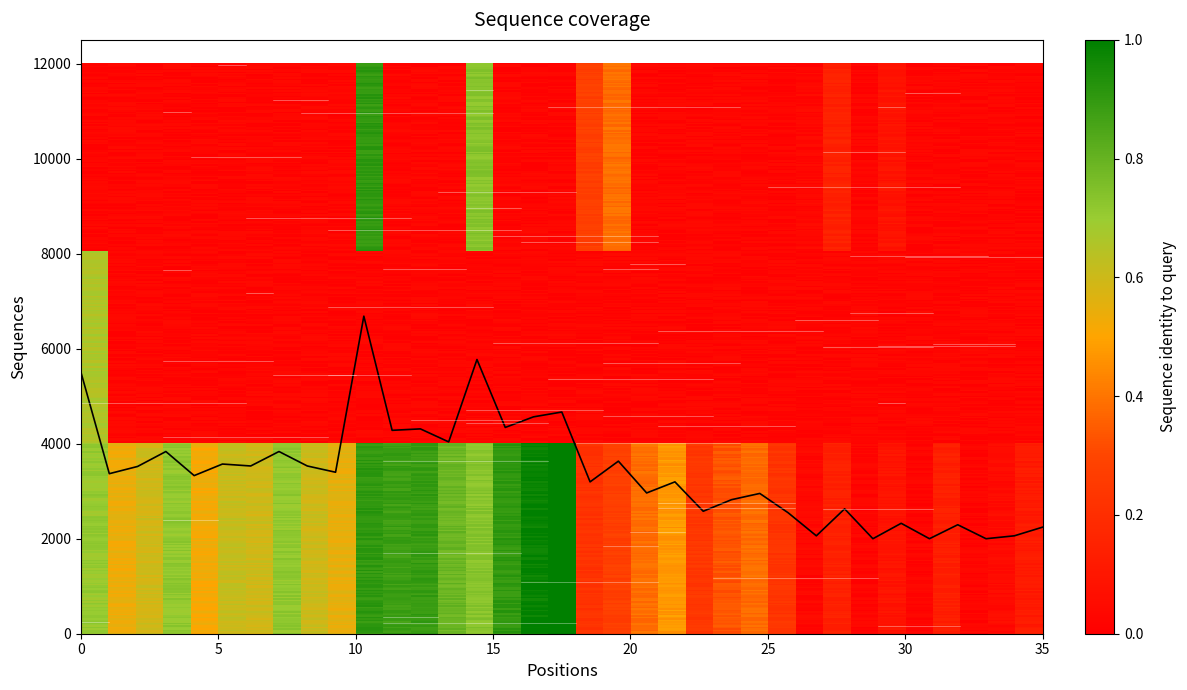

What is the difference between the maximum and minimum values?

4684.4